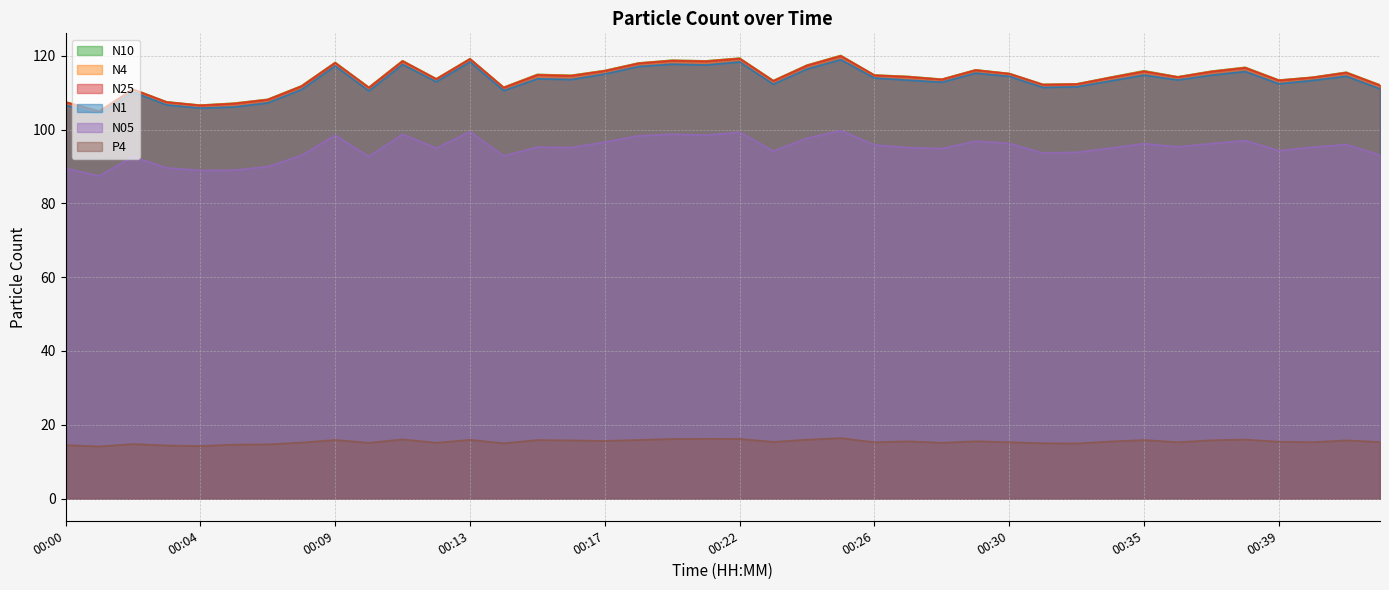

Reading left to right, what are all the values shown in this chart?

N25: 00:00=107.4	00:01=104.9	00:02=110.9	00:03=107.4	00:04=106.5	00:05=107.0	00:06=108.1	00:07=111.7	00:09=118.1	00:10=111.3	00:11=118.5	00:12=113.7	00:13=119.1	00:14=111.3	00:15=114.8	00:16=114.5	00:17=115.9	00:19=117.9	00:20=118.7	00:21=118.5	00:22=119.2	00:23=113.2	00:24=117.3	00:25=119.9	00:26=114.7	00:27=114.3	00:28=113.6	00:29=116.1	00:30=115.1	00:31=112.2	00:33=112.3	00:34=114.1	00:35=115.7	00:36=114.2	00:37=115.7	00:38=116.7	00:39=113.3	00:40=114.1	00:41=115.4	00:43=112.0
N4: 00:00=107.5	00:01=105.0	00:02=110.9	00:03=107.5	00:04=106.6	00:05=107.1	00:06=108.2	00:07=111.8	00:09=118.1	00:10=111.4	00:11=118.6	00:12=113.7	00:13=119.2	00:14=111.4	00:15=114.9	00:16=114.7	00:17=116.0	00:19=118.0	00:20=118.8	00:21=118.6	00:22=119.3	00:23=113.2	00:24=117.4	00:25=120.0	00:26=114.7	00:27=114.3	00:28=113.6	00:29=116.2	00:30=115.2	00:31=112.2	00:33=112.3	00:34=114.1	00:35=115.8	00:36=114.3	00:37=115.8	00:38=116.8	00:39=113.4	00:40=114.2	00:41=115.5	00:43=112.0
N10: 00:00=107.5	00:01=105.0	00:02=110.9	00:03=107.5	00:04=106.6	00:05=107.1	00:06=108.2	00:07=111.8	00:09=118.2	00:10=111.5	00:11=118.6	00:12=113.8	00:13=119.2	00:14=111.4	00:15=114.9	00:16=114.7	00:17=116.0	00:19=118.0	00:20=118.8	00:21=118.6	00:22=119.3	00:23=113.3	00:24=117.5	00:25=120.1	00:26=114.8	00:27=114.4	00:28=113.6	00:29=116.2	00:30=115.2	00:31=112.2	00:33=112.4	00:34=114.2	00:35=115.9	00:36=114.3	00:37=115.8	00:38=116.8	00:39=113.4	00:40=114.2	00:41=115.5	00:43=112.1
N05: 00:00=89.5	00:01=87.5	00:02=92.6	00:03=89.6	00:04=88.9	00:05=89.0	00:06=90.0	00:07=93.0	00:09=98.5	00:10=92.7	00:11=98.7	00:12=95.0	00:13=99.4	00:14=92.8	00:15=95.2	00:16=95.1	00:17=96.6	00:19=98.3	00:20=98.8	00:21=98.5	00:22=99.3	00:23=94.2	00:24=97.7	00:25=99.7	00:26=95.8	00:27=95.1	00:28=94.9	00:29=96.9	00:30=96.2	00:31=93.6	00:33=93.8	00:34=95.0	00:35=96.2	00:36=95.3	00:37=96.2	00:38=97.0	00:39=94.3	00:40=95.2	00:41=96.0	00:43=93.1
N1: 00:00=106.6	00:01=104.2	00:02=110.2	00:03=106.7	00:04=105.8	00:05=106.1	00:06=107.2	00:07=110.8	00:09=117.2	00:10=110.5	00:11=117.6	00:12=113.0	00:13=118.3	00:14=110.5	00:15=113.8	00:16=113.5	00:17=115.0	00:19=117.1	00:20=117.7	00:21=117.5	00:22=118.3	00:23=112.3	00:24=116.4	00:25=118.9	00:26=114.0	00:27=113.4	00:28=112.8	00:29=115.3	00:30=114.4	00:31=111.4	00:33=111.6	00:34=113.2	00:35=114.8	00:36=113.4	00:37=114.7	00:38=115.7	00:39=112.4	00:40=113.3	00:41=114.5	00:43=111.0
P4: 00:00=14.5	00:01=14.2	00:02=14.8	00:03=14.4	00:04=14.3	00:05=14.7	00:06=14.7	00:07=15.2	00:09=15.9	00:10=15.1	00:11=16.1	00:12=15.2	00:13=15.9	00:14=15.0	00:15=15.9	00:16=15.8	00:17=15.6	00:19=15.9	00:20=16.2	00:21=16.2	00:22=16.2	00:23=15.4	00:24=16.0	00:25=16.4	00:26=15.3	00:27=15.5	00:28=15.1	00:29=15.6	00:30=15.3	00:31=15.0	00:33=14.9	00:34=15.5	00:35=15.9	00:36=15.3	00:37=15.8	00:38=16.0	00:39=15.4	00:40=15.3	00:41=15.8	00:43=15.3